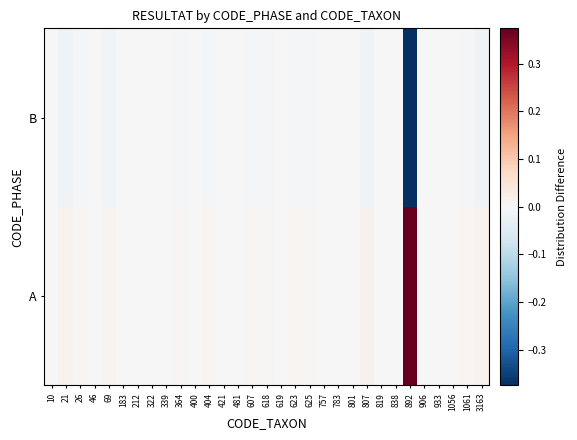

At 69, list the series in order from smallest to largest.

B, A